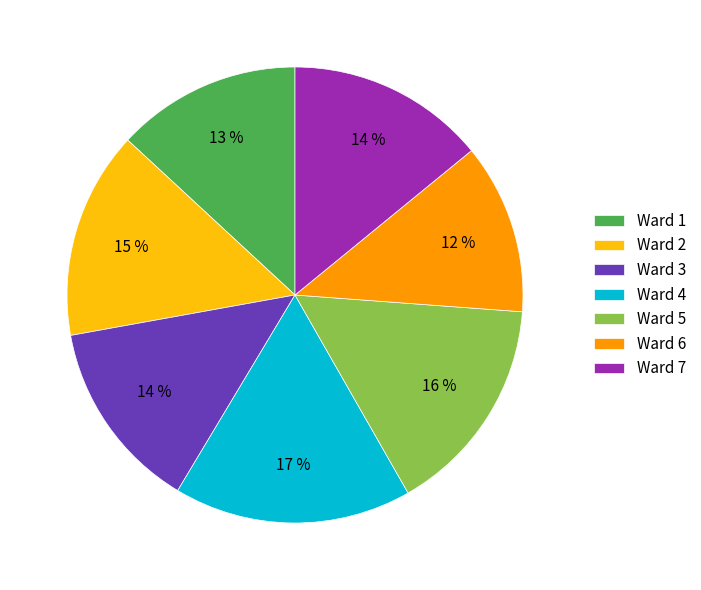

Is it true that Ward 2 is 15% of the pie?

True